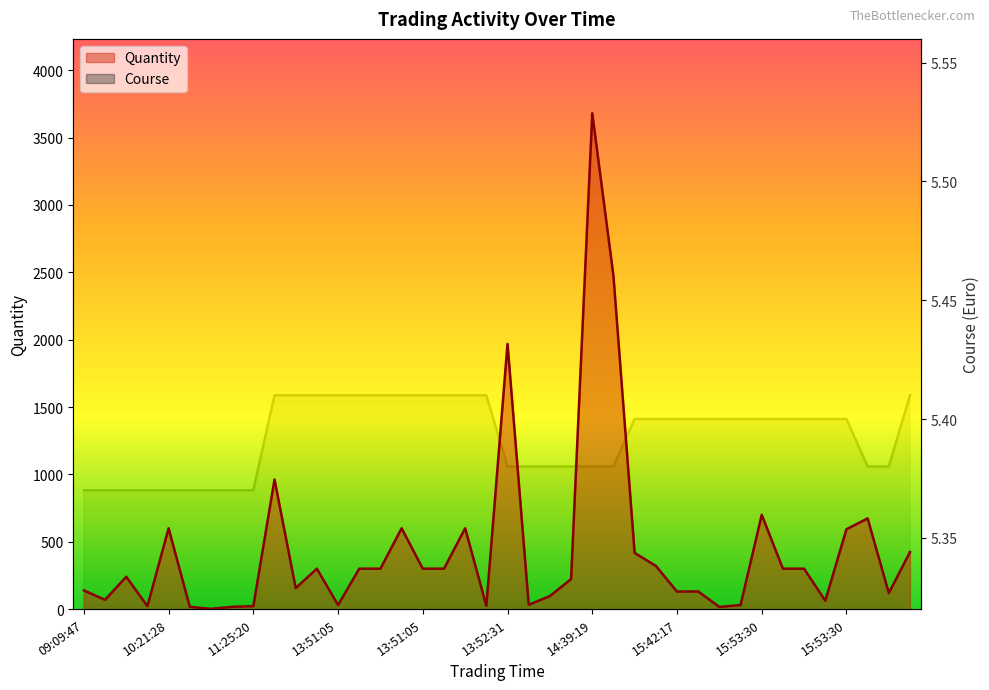

Is it true that Quantity equals 894.3 at 15?

False